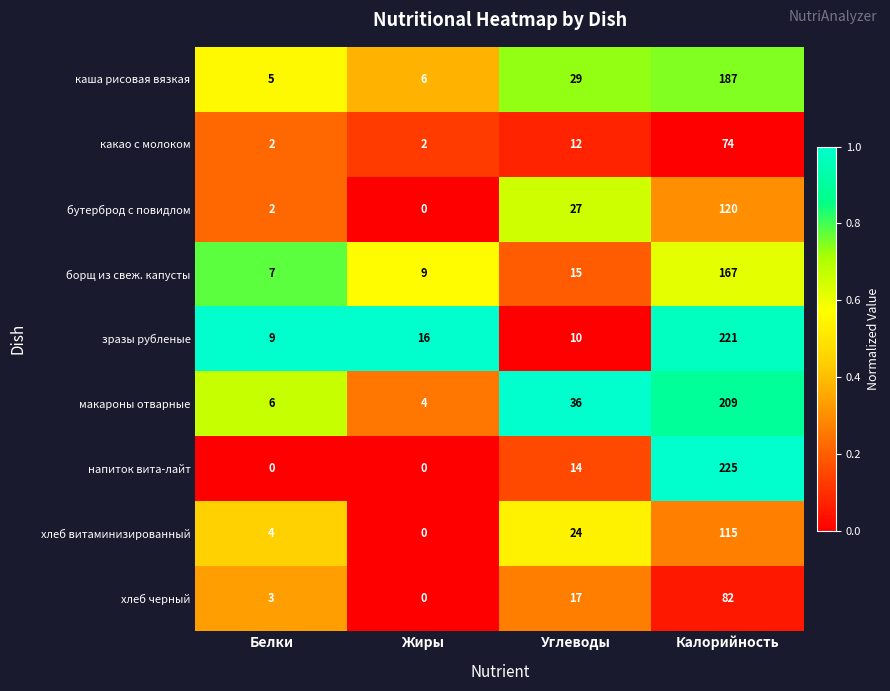

What is the total value across all series at Белки?

38